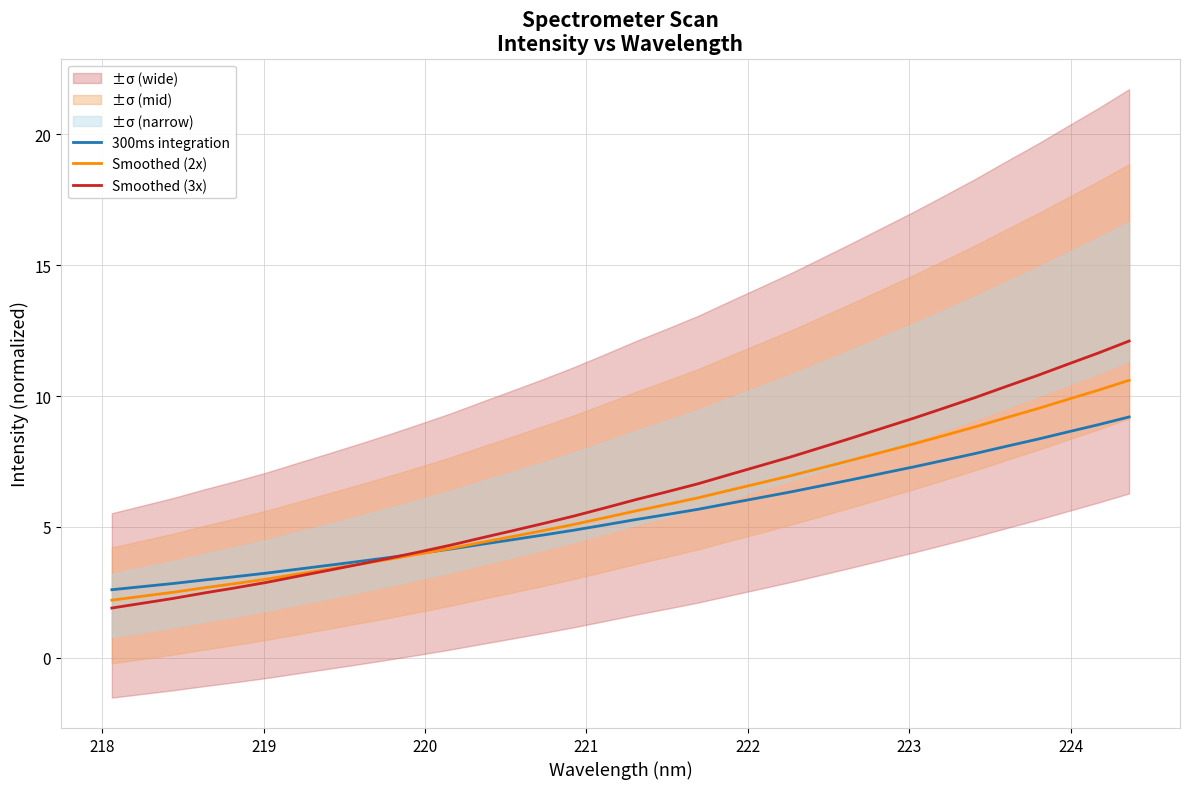

What is the lowest value of the 300ms integration series?

2.6